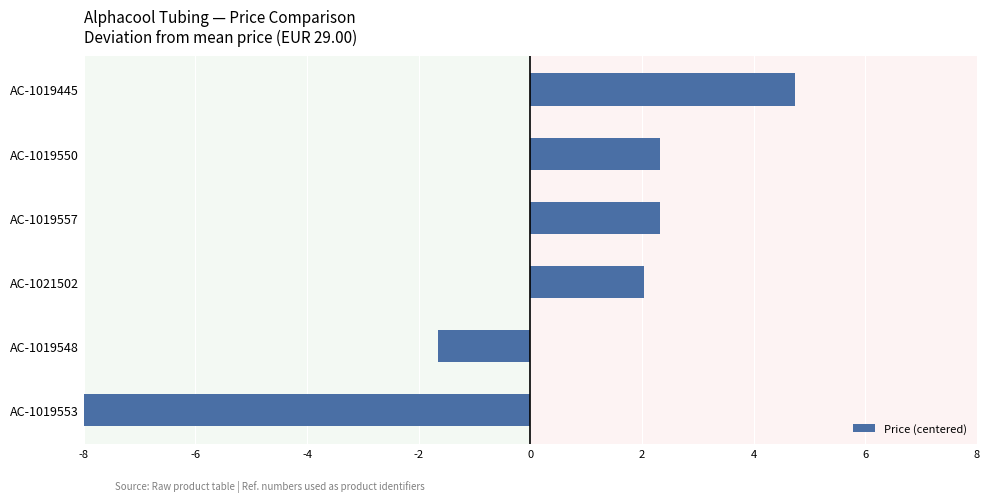

How many bars are there in total?

6